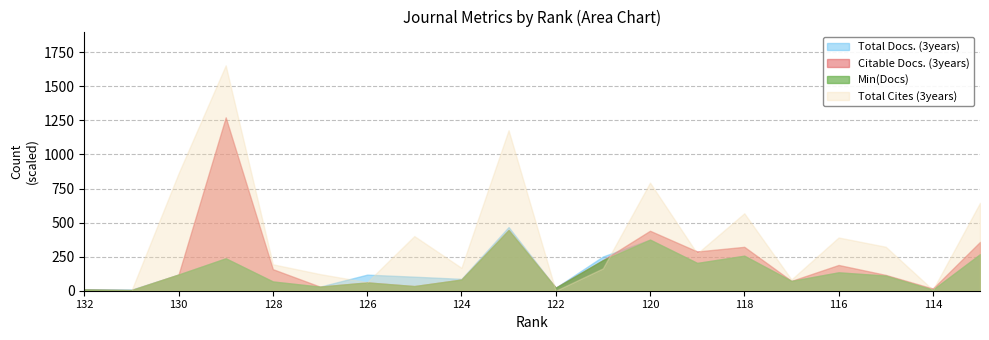

At which label does Total Docs. (3years) first exceed 118?

130